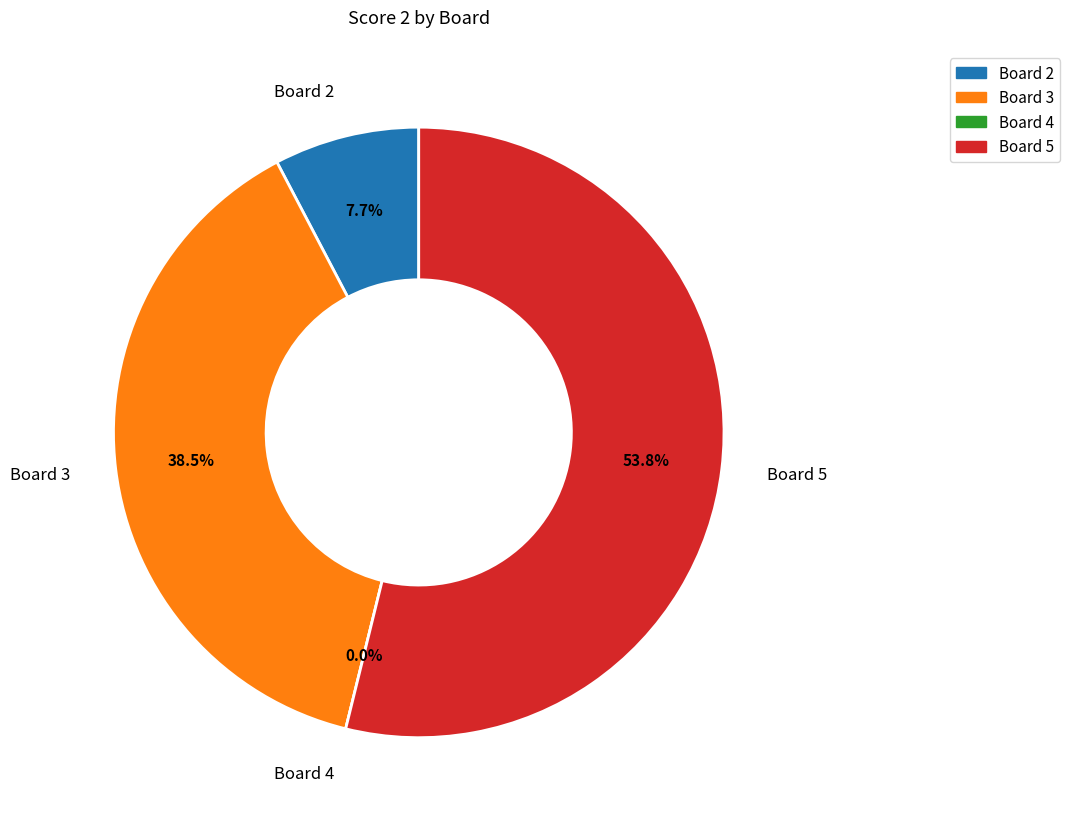

Rank the categories by value from lowest to highest.

Board 4, Board 2, Board 3, Board 5